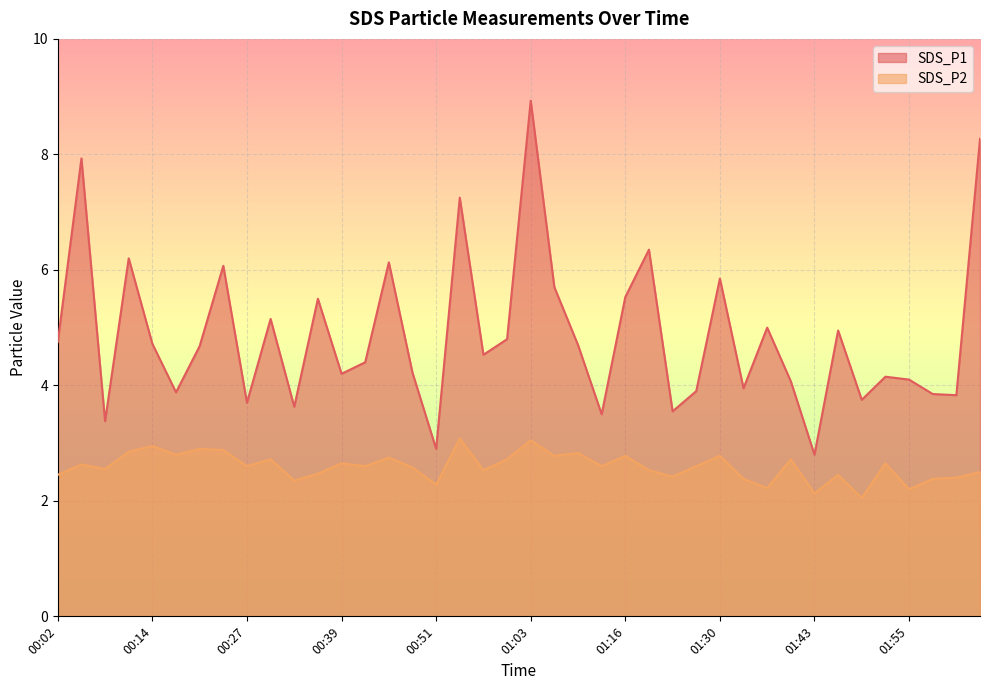

What is the total value across all series at 00:33?

6.0